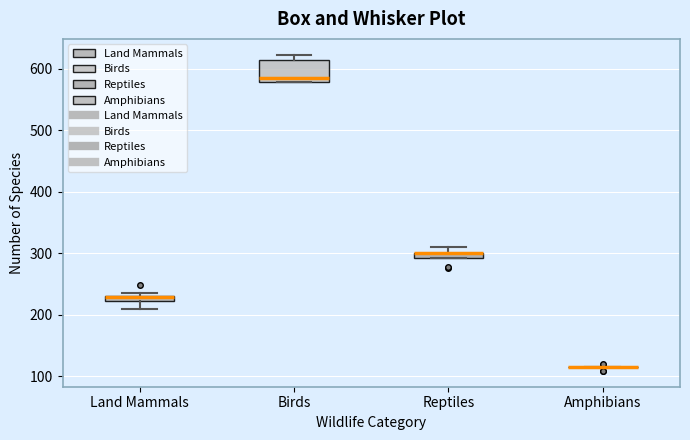

Comparing the boxes themselves (not the whiskers), which one is the tallest?

Birds